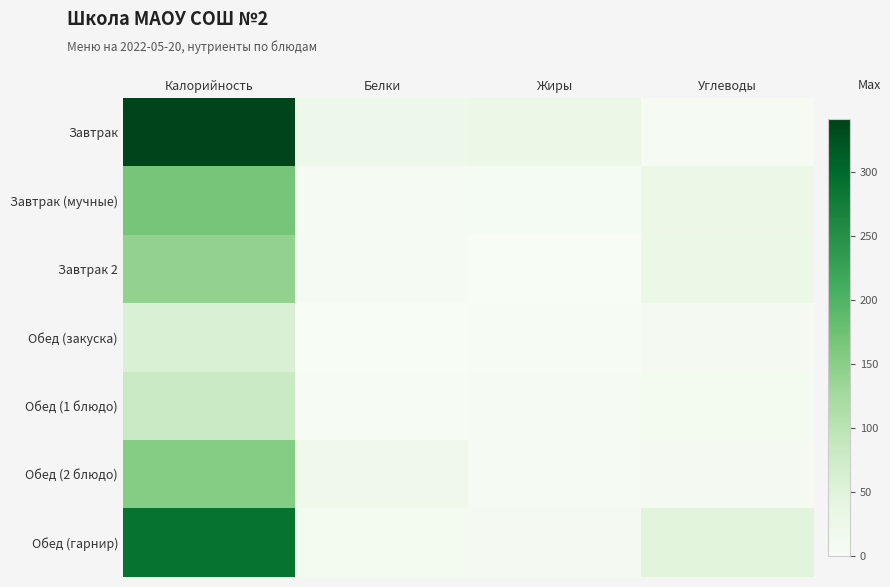

At Белки, list the series in order from largest to smallest.

Завтрак, Обед (2 блюдо), Обед (гарнир), Завтрак 2, Завтрак (мучные), Обед (1 блюдо), Обед (закуска)